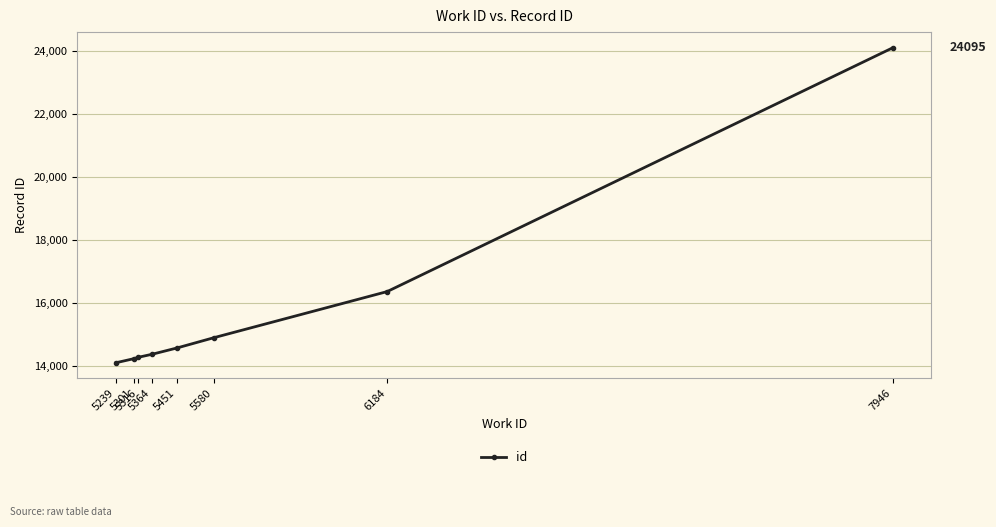

How many categories are shown in the chart?

8